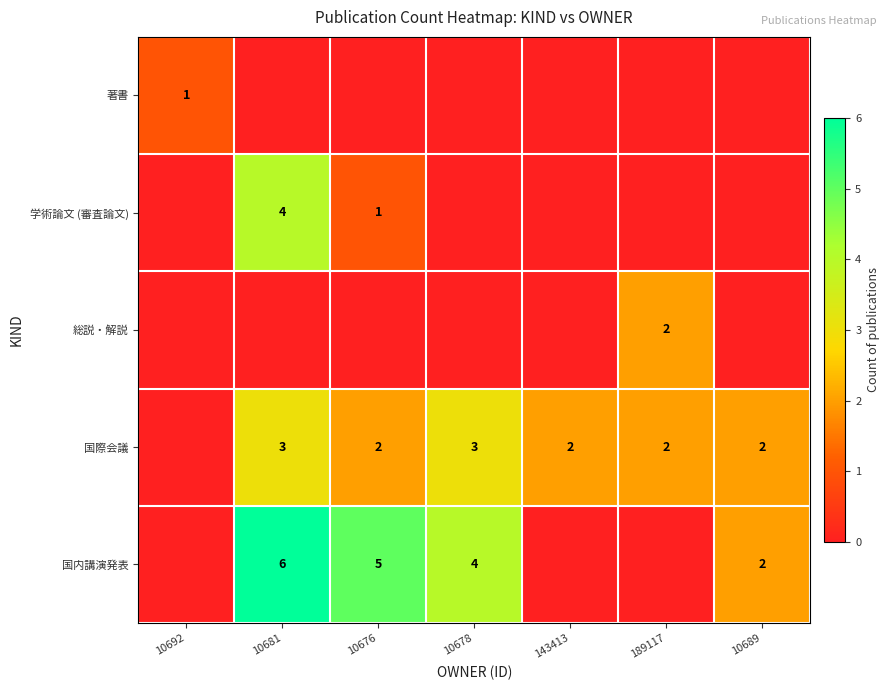

The value of 国内講演発表 at 10689 is 1. True or false?

False